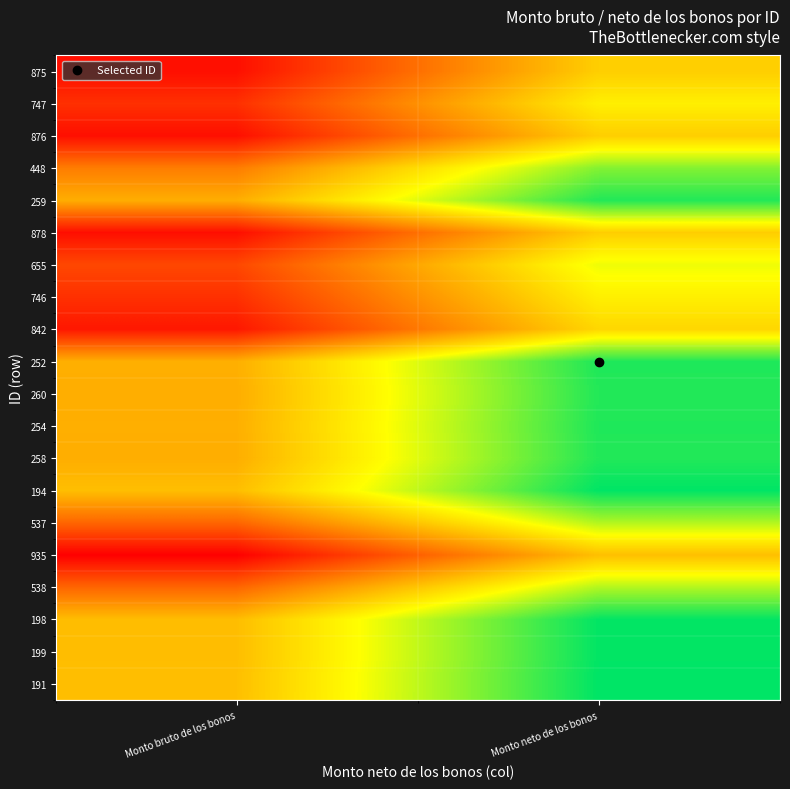

Reading right to left, list all the values displayed in this chart.

191: Monto neto de los bonos=1.0	Monto bruto de los bonos=0.5
199: Monto neto de los bonos=1.0	Monto bruto de los bonos=0.5
198: Monto neto de los bonos=1.0	Monto bruto de los bonos=0.5
538: Monto neto de los bonos=0.8	Monto bruto de los bonos=0.3
935: Monto neto de los bonos=0.5	Monto bruto de los bonos=0.0
537: Monto neto de los bonos=0.8	Monto bruto de los bonos=0.3
194: Monto neto de los bonos=1.0	Monto bruto de los bonos=0.5
258: Monto neto de los bonos=1.0	Monto bruto de los bonos=0.5
254: Monto neto de los bonos=1.0	Monto bruto de los bonos=0.5
260: Monto neto de los bonos=1.0	Monto bruto de los bonos=0.5
252: Monto neto de los bonos=1.0	Monto bruto de los bonos=0.5
842: Monto neto de los bonos=0.6	Monto bruto de los bonos=0.1
746: Monto neto de los bonos=0.6	Monto bruto de los bonos=0.1
655: Monto neto de los bonos=0.7	Monto bruto de los bonos=0.2
878: Monto neto de los bonos=0.5	Monto bruto de los bonos=0.0
259: Monto neto de los bonos=1.0	Monto bruto de los bonos=0.5
448: Monto neto de los bonos=0.8	Monto bruto de los bonos=0.3
876: Monto neto de los bonos=0.5	Monto bruto de los bonos=0.0
747: Monto neto de los bonos=0.6	Monto bruto de los bonos=0.1
875: Monto neto de los bonos=0.5	Monto bruto de los bonos=0.0